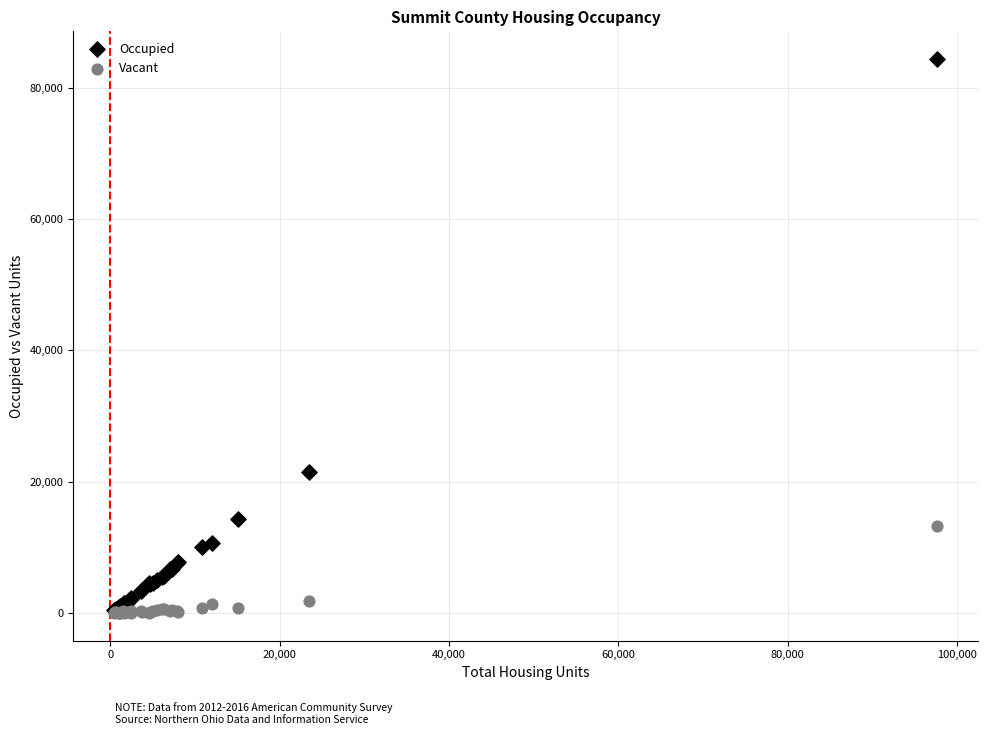

What are all the series names shown in the legend?

Occupied, Vacant